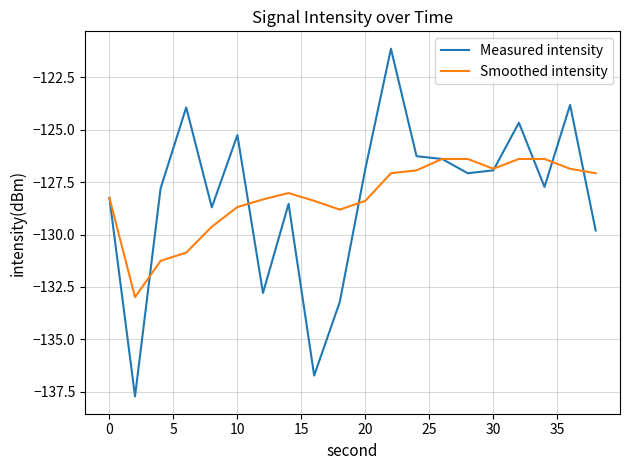

True or false: Measured intensity and Smoothed intensity intersect in this chart.

True